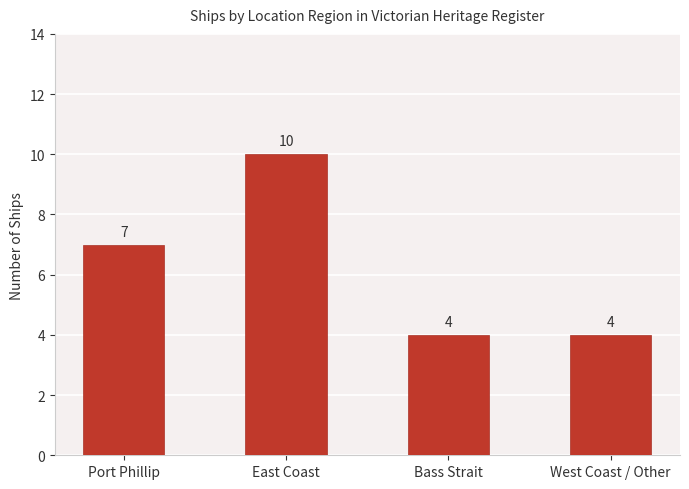

What position from the left is Bass Strait?

3